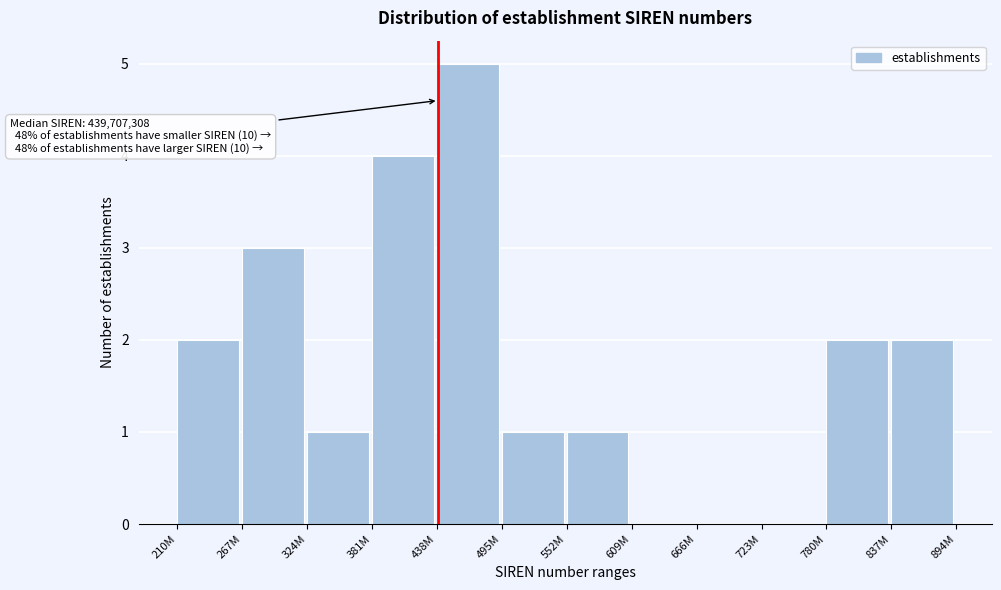

Reading right to left, what are all the values shown in this chart?

837M=2	780M=2	723M=0	666M=0	609M=0	552M=1	495M=1	438M=5	381M=4	324M=1	267M=3	210M=2